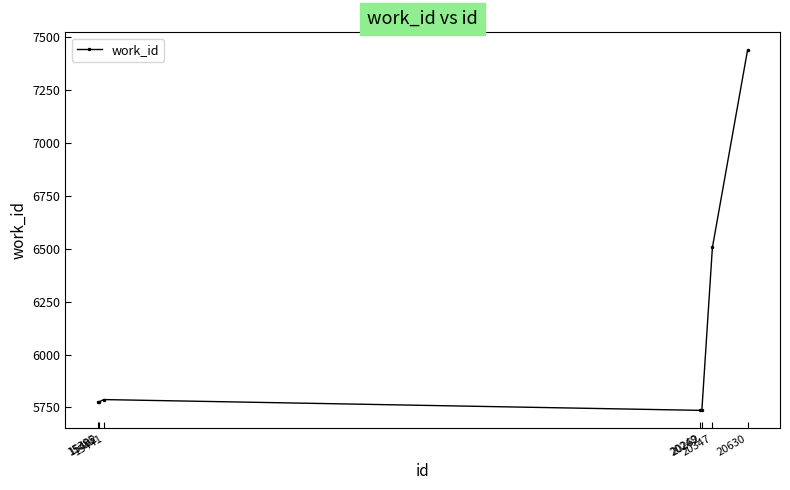

What value does the data have at 20262?

5736